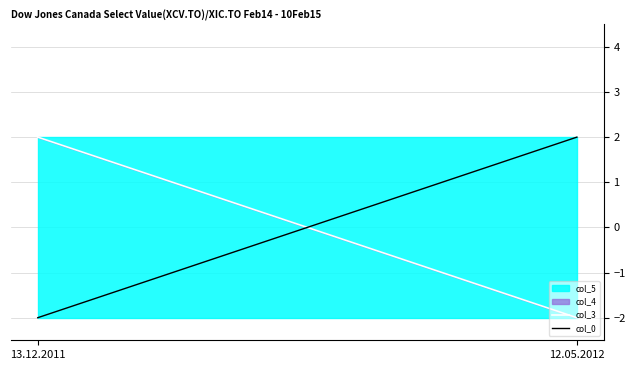

What is the difference between the maximum and minimum values in the col_3 series?

4